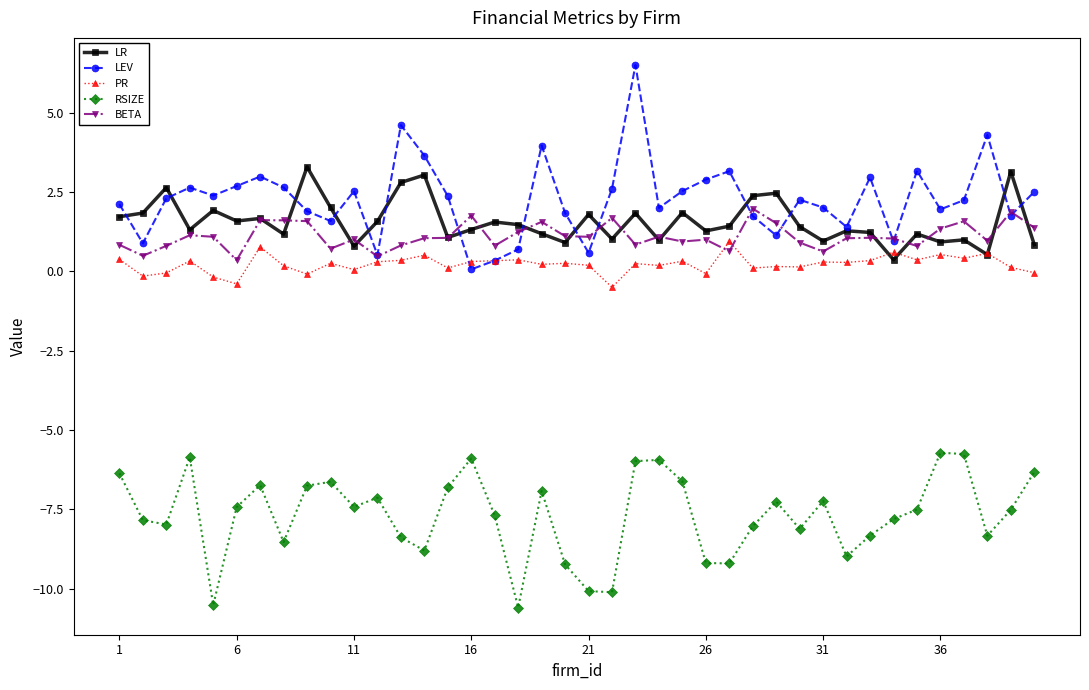

What is the value of the LEV point at the 10th from the left?

1.6